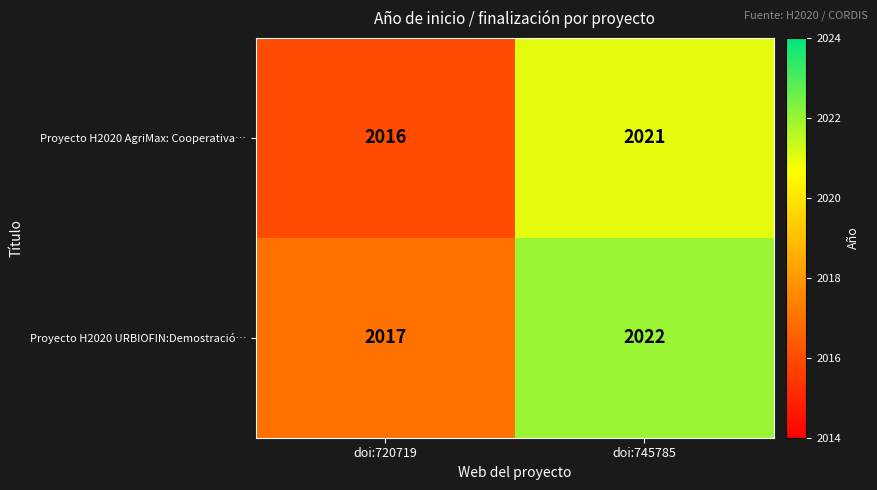

Where is Proyecto H2020 AgriMax: Cooperativa… nearest to the value 2018?

doi:720719